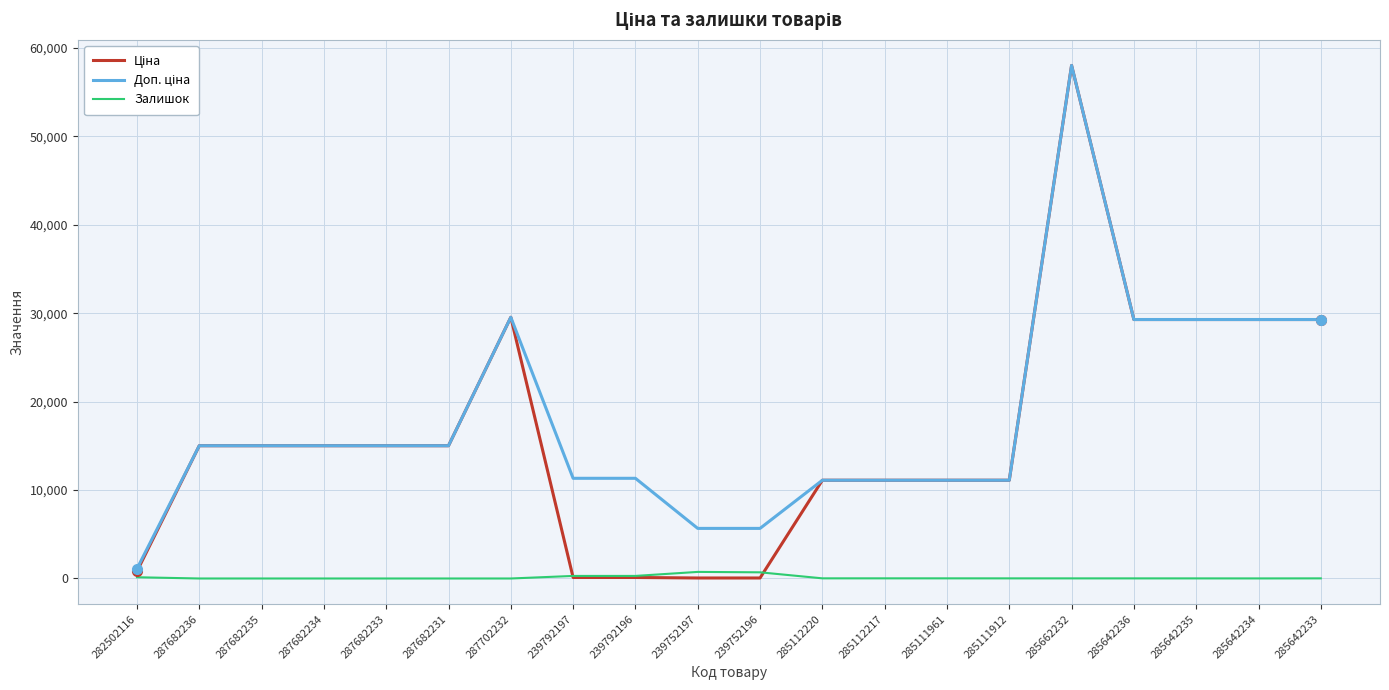

What is the difference between the maximum and second lowest values in the Залишок series?

745.0